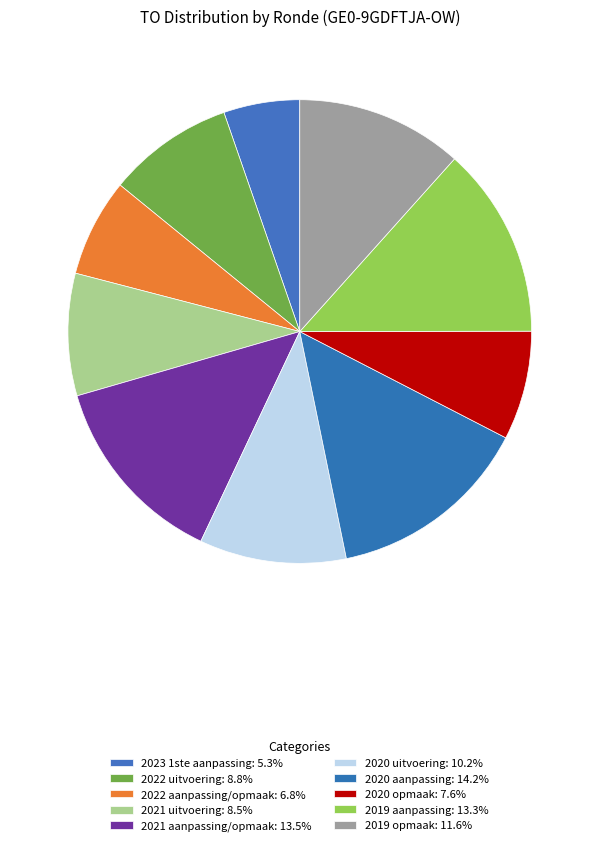

Is there a majority slice in this chart?

No